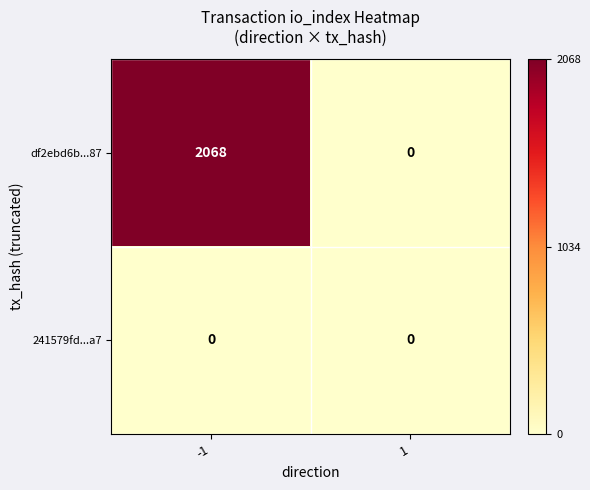

List the series in order of their overall mean, highest first.

df2ebd6b...87, 241579fd...a7